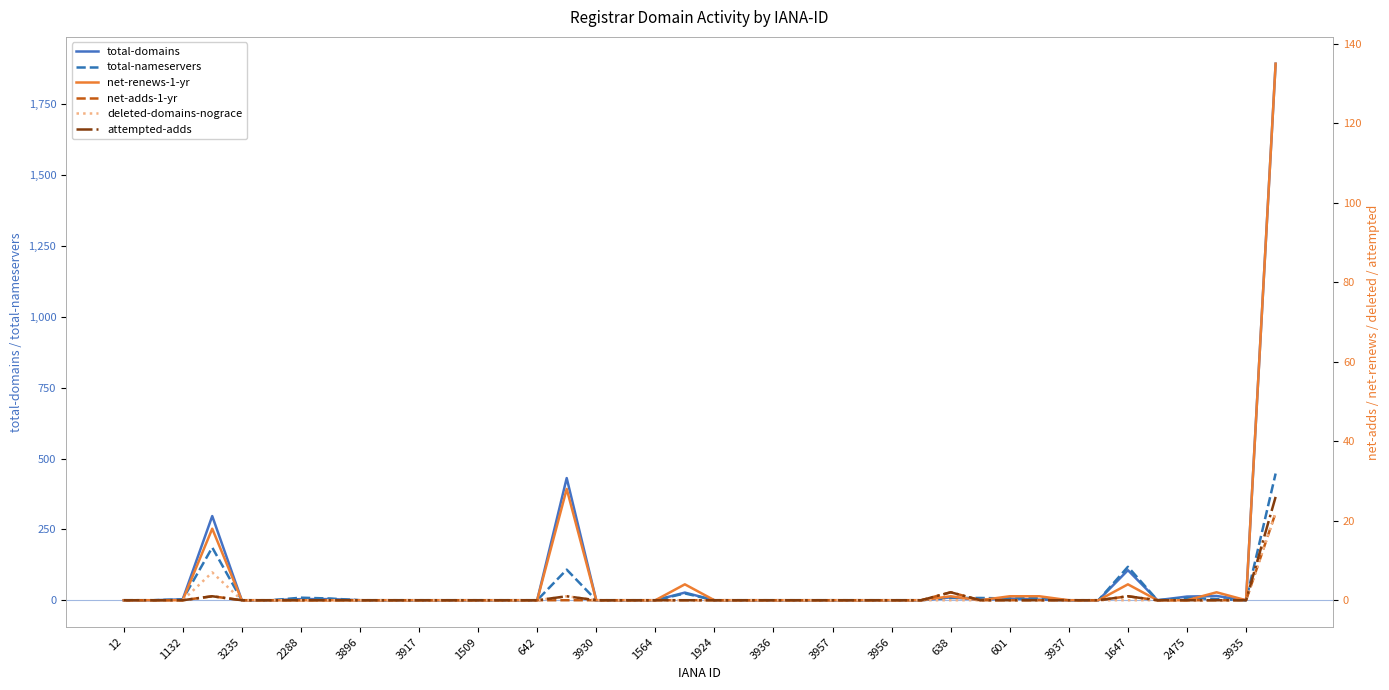

What is the highest value of the total-nameservers series?

447